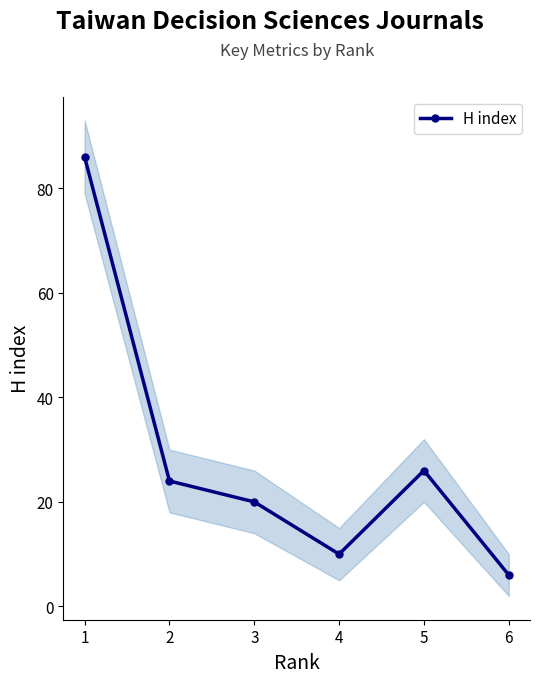

Reading left to right, list all the values displayed in this chart.

86	24	20	10	26	6